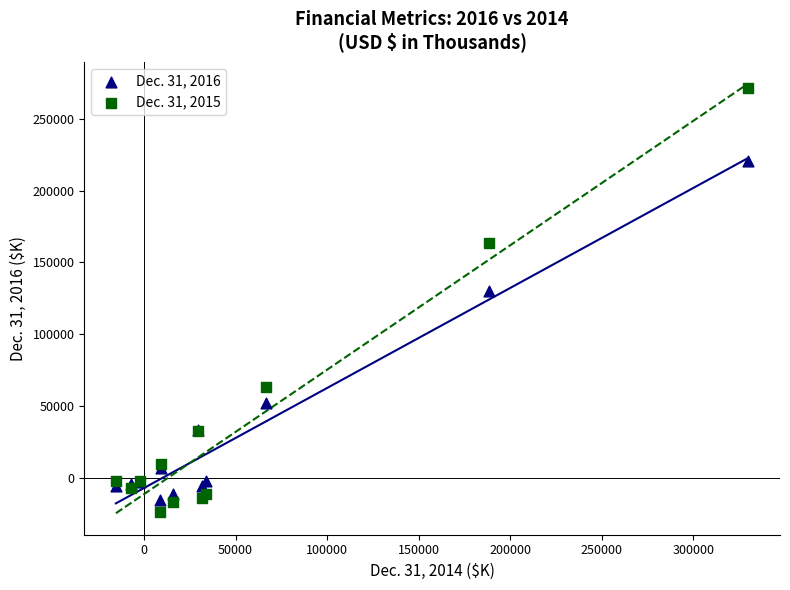

Which series has the largest Y range (max minus min)?

Dec. 31, 2015